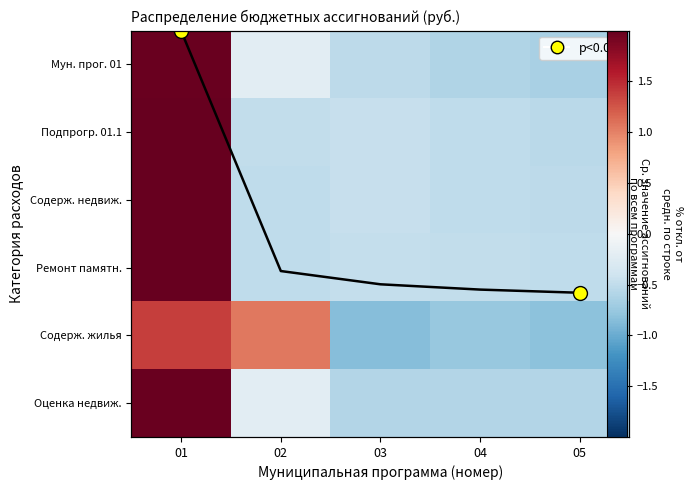

How many values in Ремонт памятн. are above zero?

1